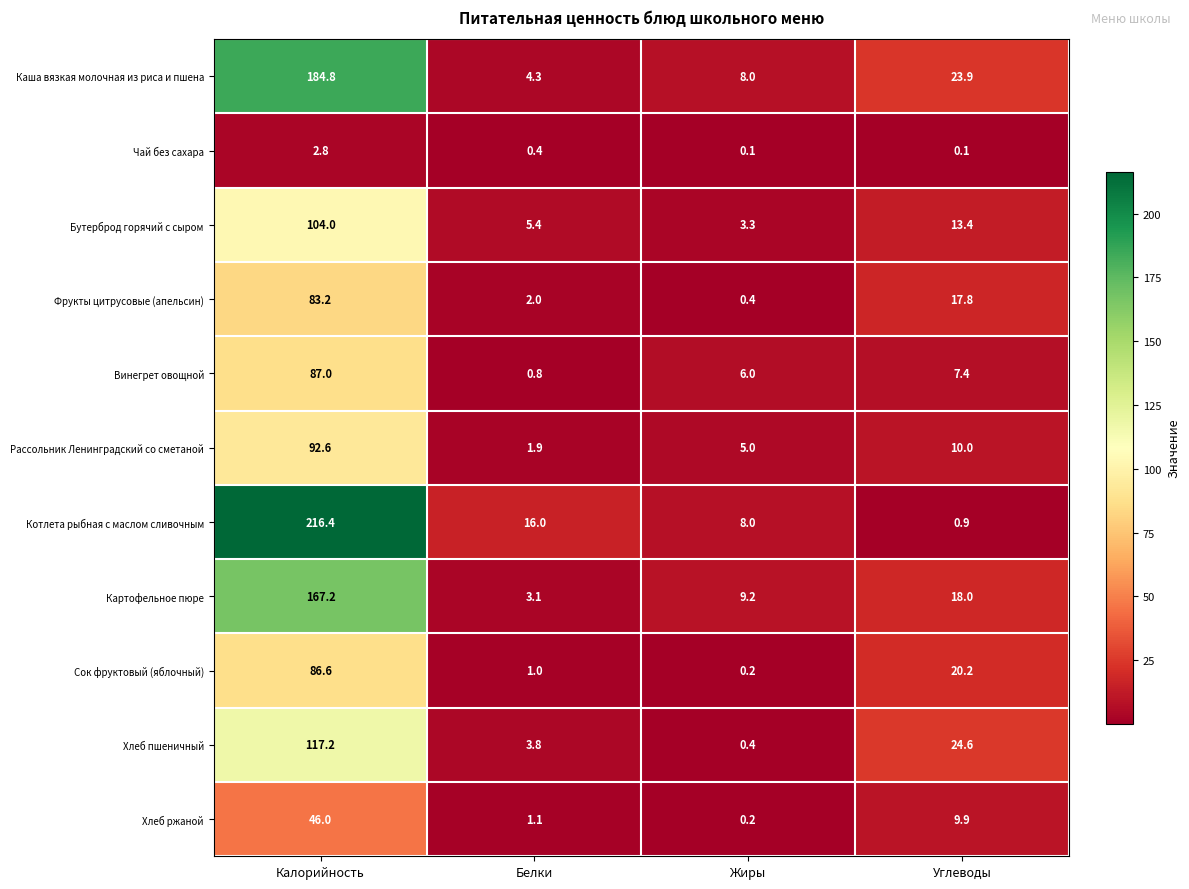

At which label is Хлеб пшеничный closest to 58?

Углеводы